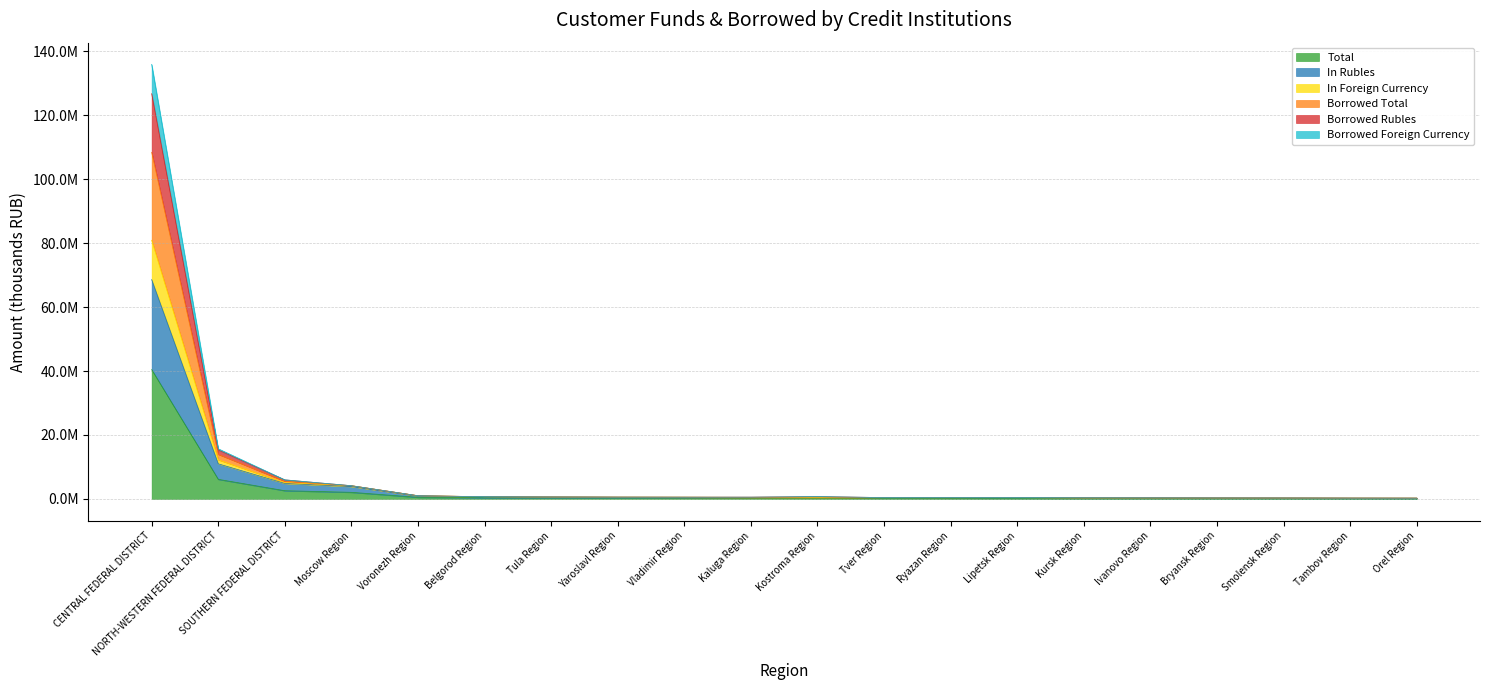

At which label does in foreign currency first exceed 544180?

CENTRAL FEDERAL DISTRICT